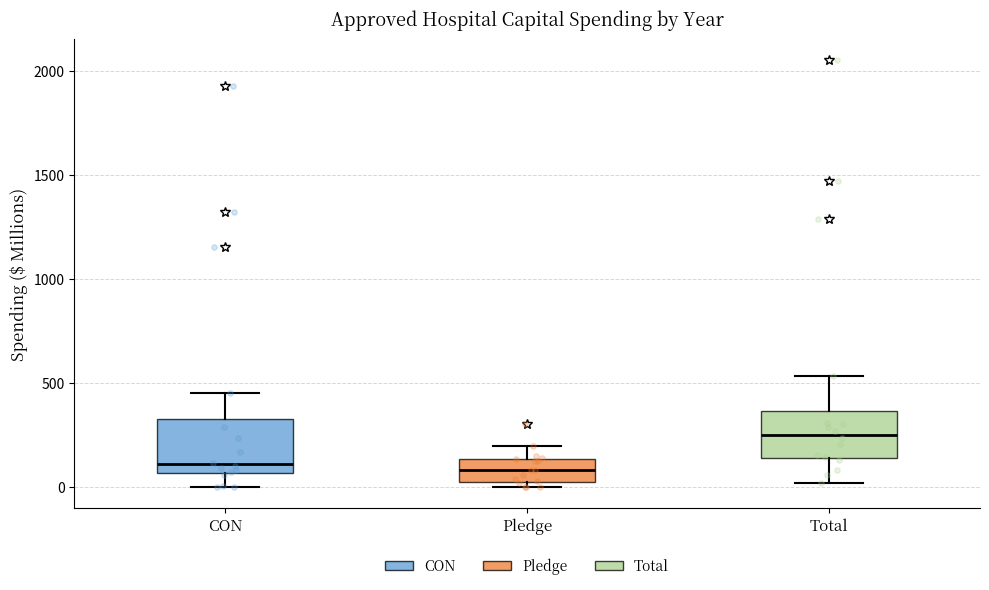

Where does the lower whisker of the box for Total end on the y-axis? The values are not printed on the chart, so give them approximately, as read against the axis.

0